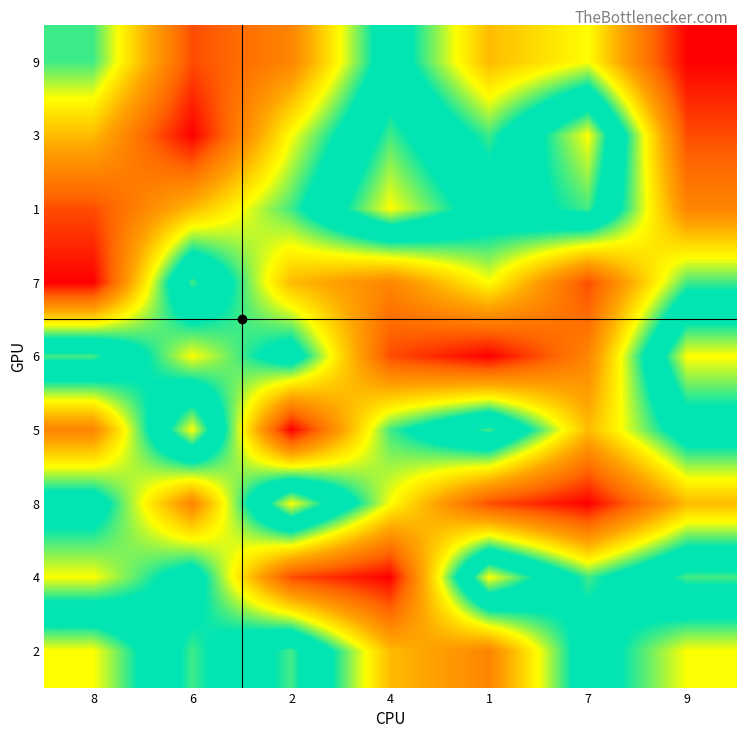

What is the total value across all series at 4?

45